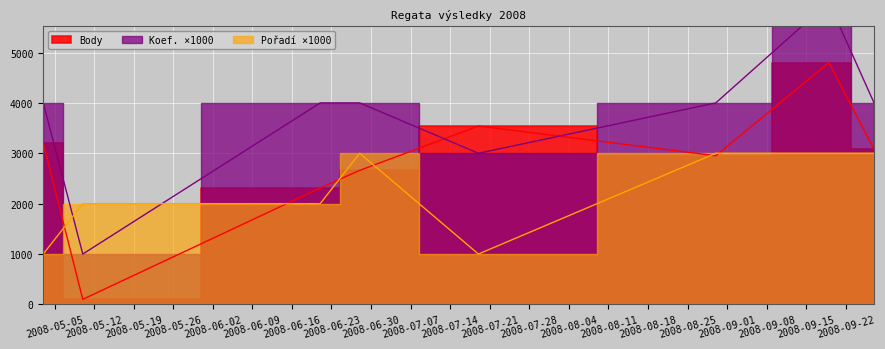

What is the average value of the Koef. series?

3750